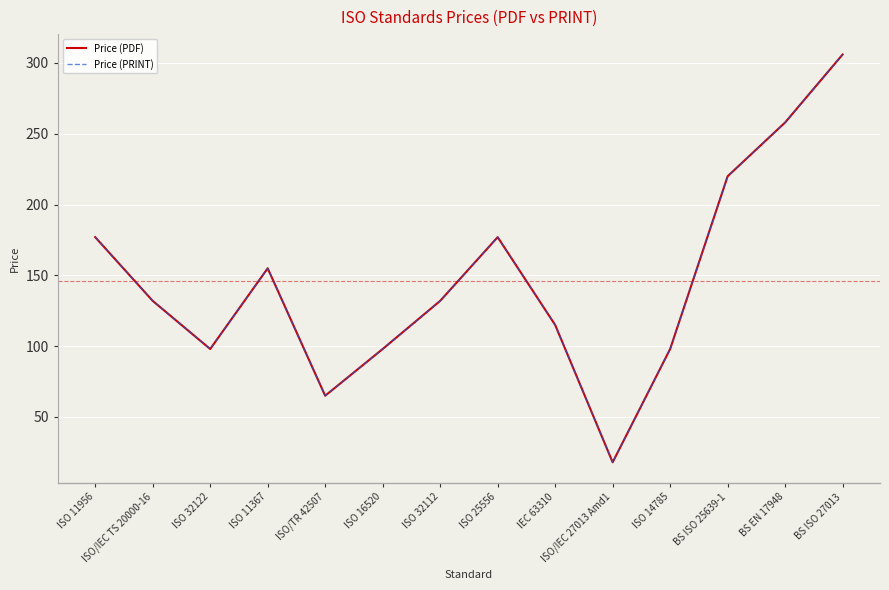

Rank the categories by Price (PDF) value from highest to lowest.

BS ISO 27013, BS EN 17948, BS ISO 25639-1, ISO 11956, ISO 25556, ISO 11367, ISO/IEC TS 20000-16, ISO 32112, IEC 63310, ISO 32122, ISO 16520, ISO 14785, ISO/TR 42507, ISO/IEC 27013 Amd1